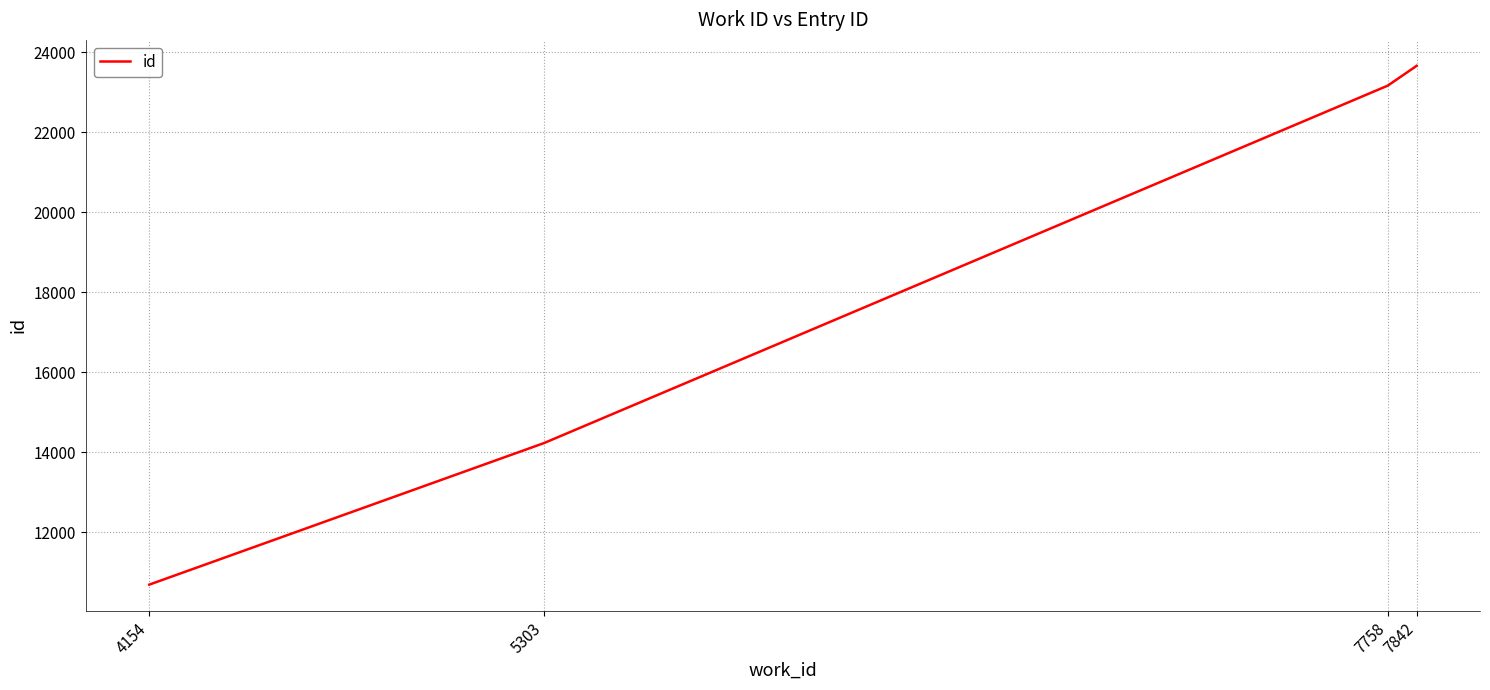

The value at 5303 is 9694. True or false?

False